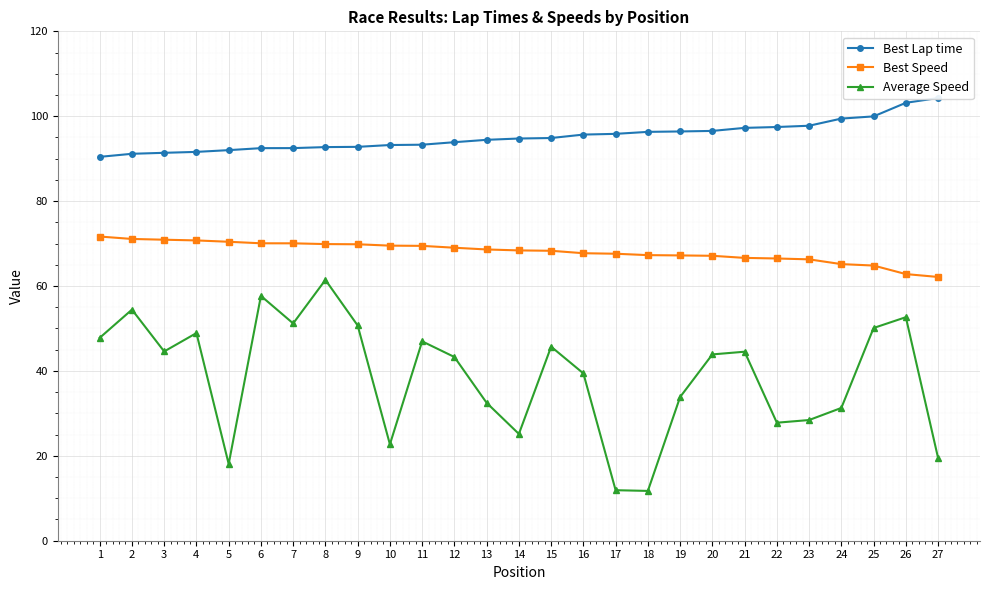

Rank the series by their average value, from lowest to highest.

Average Speed, Best Speed, Best Lap time